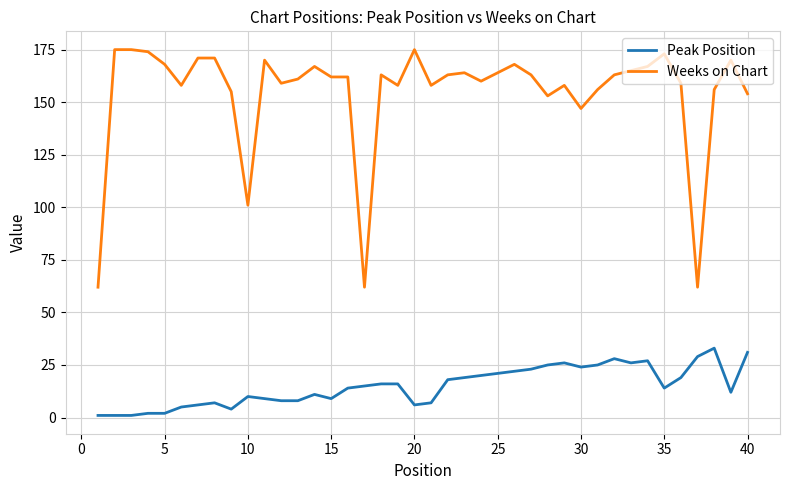

What is the average value of the Peak Position series?

15